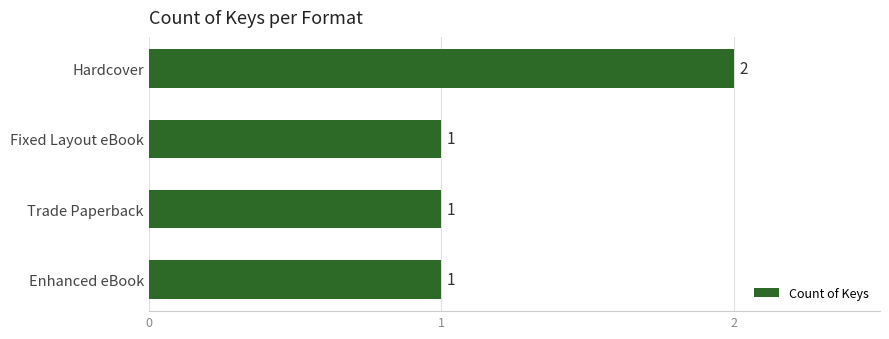

How many values exceed 1?

1